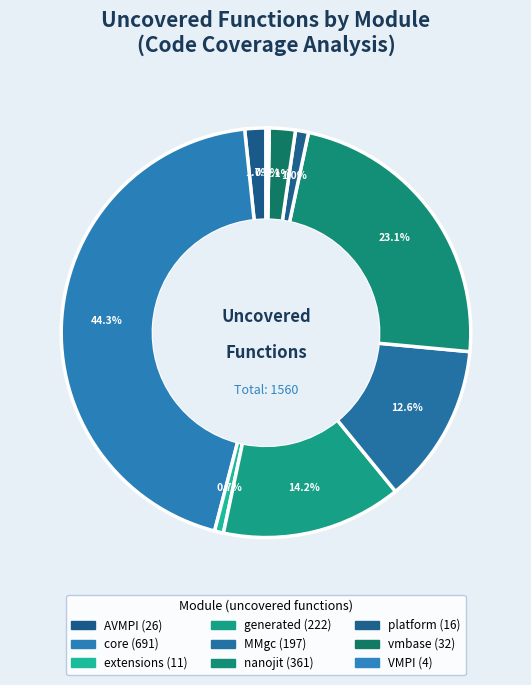

Approximately how many times larger is the value at AVMPI compared to vmbase?

0.8